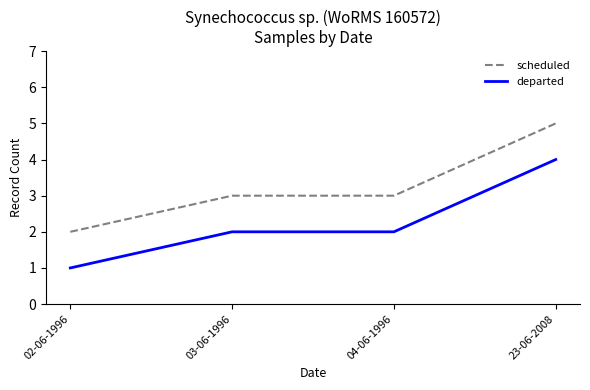

How many lines are shown in the chart?

2